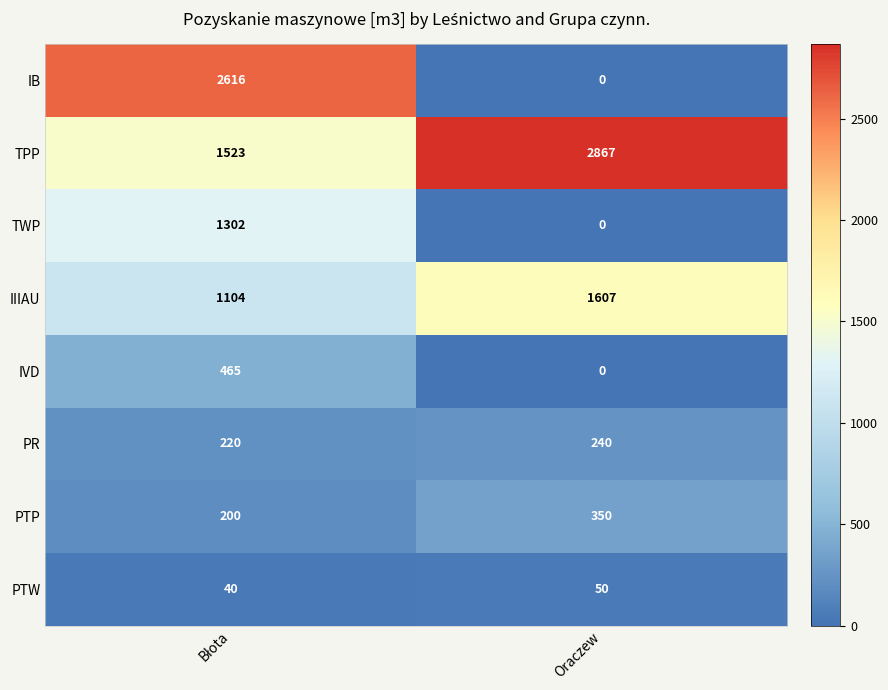

Which series has the widest spread of values?

IB